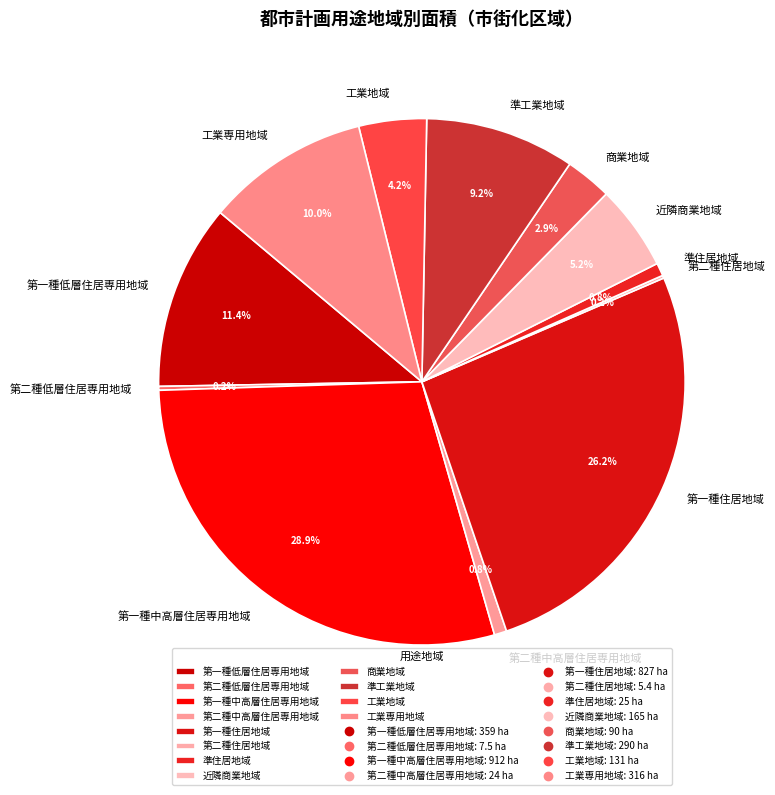

Is there any slice that represents more than half of the pie?

No